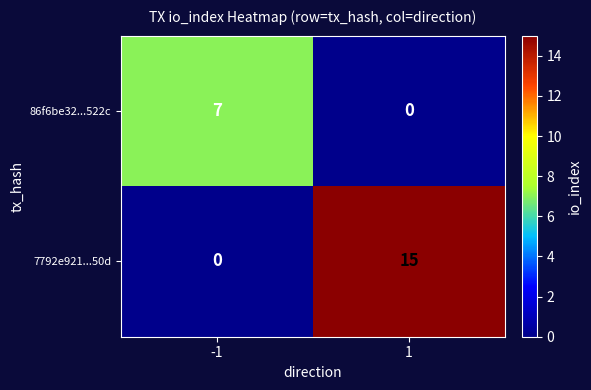

What is the difference between the maximum and minimum values in the 86f6be32...522c series?

7